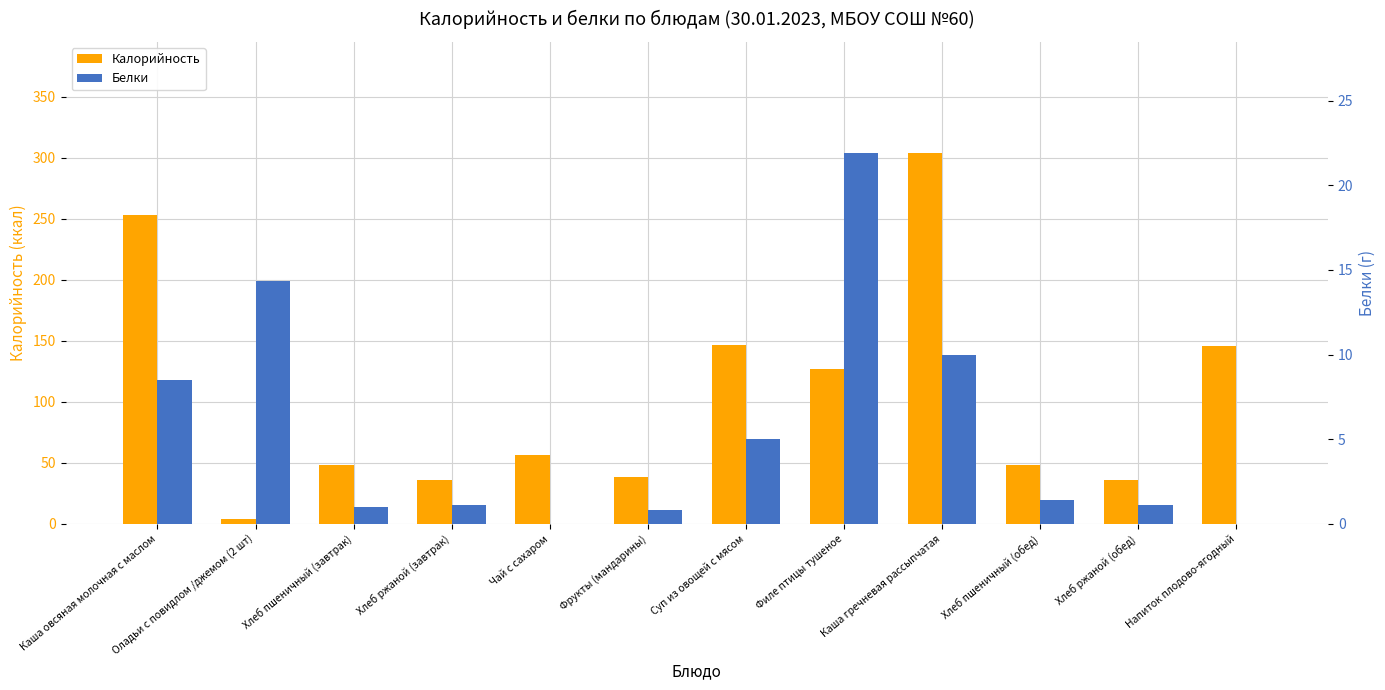

Reading left to right, what are all the values shown in this chart?

Калорийность: Каша овсяная молочная с маслом=252.8	Оладьи с повидлом /джемом (2 шт)=4.0	Хлеб пшеничный (завтрак)=48.0	Хлеб ржаной (завтрак)=36.3	Чай с сахаром=56.0	Фрукты (мандарины)=38.0	Суп из овощей с мясом=146.7	Филе птицы тушеное=127.0	Каша гречневая рассыпчатая=303.7	Хлеб пшеничный (обед)=48.0	Хлеб ржаной (обед)=36.3	Напиток плодово-ягодный=146.0
Белки: Каша овсяная молочная с маслом=8.5	Оладьи с повидлом /джемом (2 шт)=14.3	Хлеб пшеничный (завтрак)=1.0	Хлеб ржаной (завтрак)=1.1	Чай с сахаром=0.0	Фрукты (мандарины)=0.8	Суп из овощей с мясом=5.0	Филе птицы тушеное=21.9	Каша гречневая рассыпчатая=10.0	Хлеб пшеничный (обед)=1.4	Хлеб ржаной (обед)=1.1	Напиток плодово-ягодный=0.0